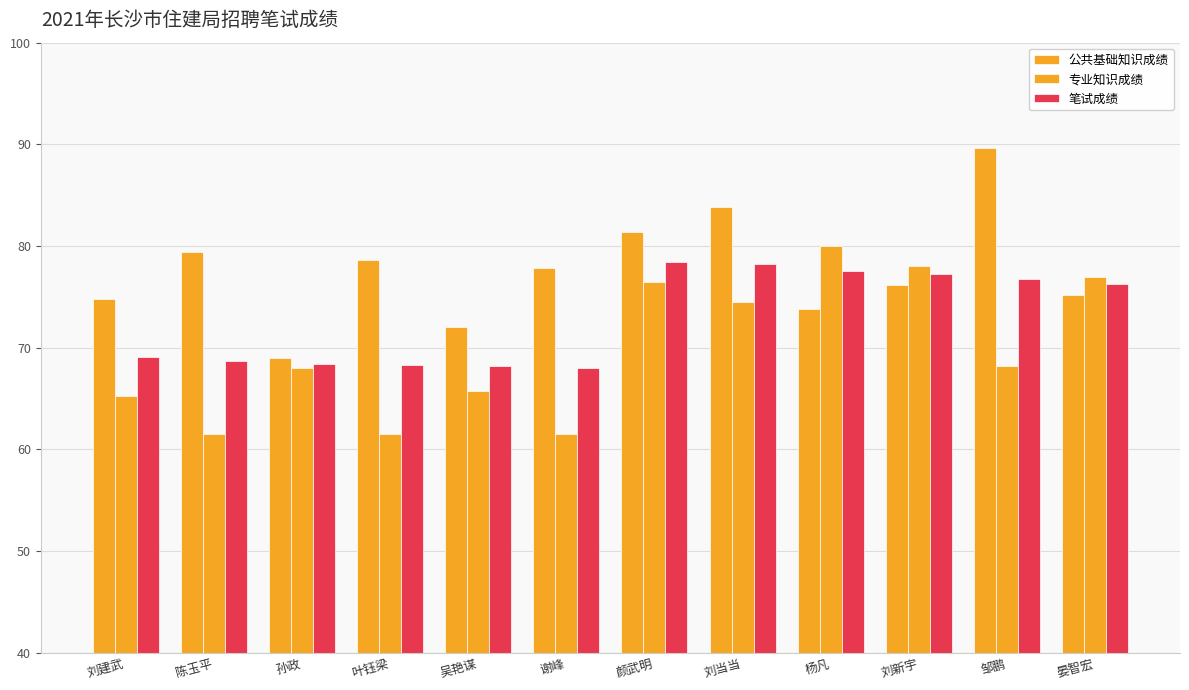

Is it true that 笔试成绩 equals 31.2 at 晏智宏?

False